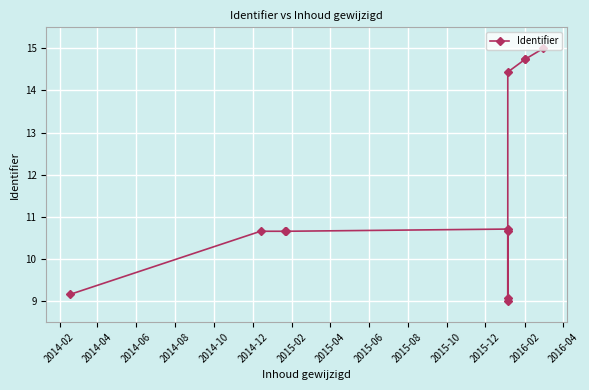

How many categories are shown in the chart?

12